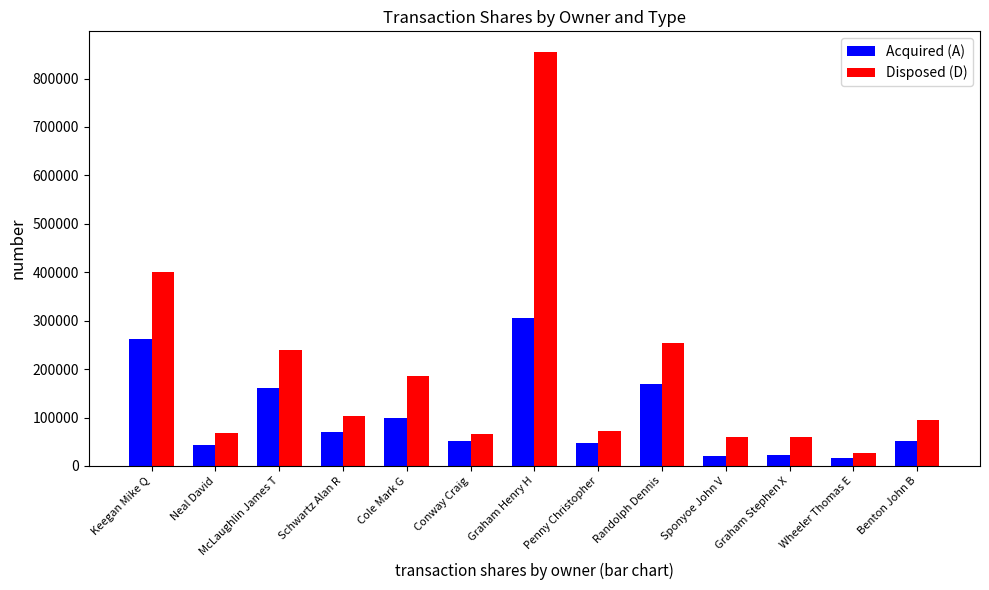

True or false: Acquired (A) has a value of 13856 at Penny Christopher.

False